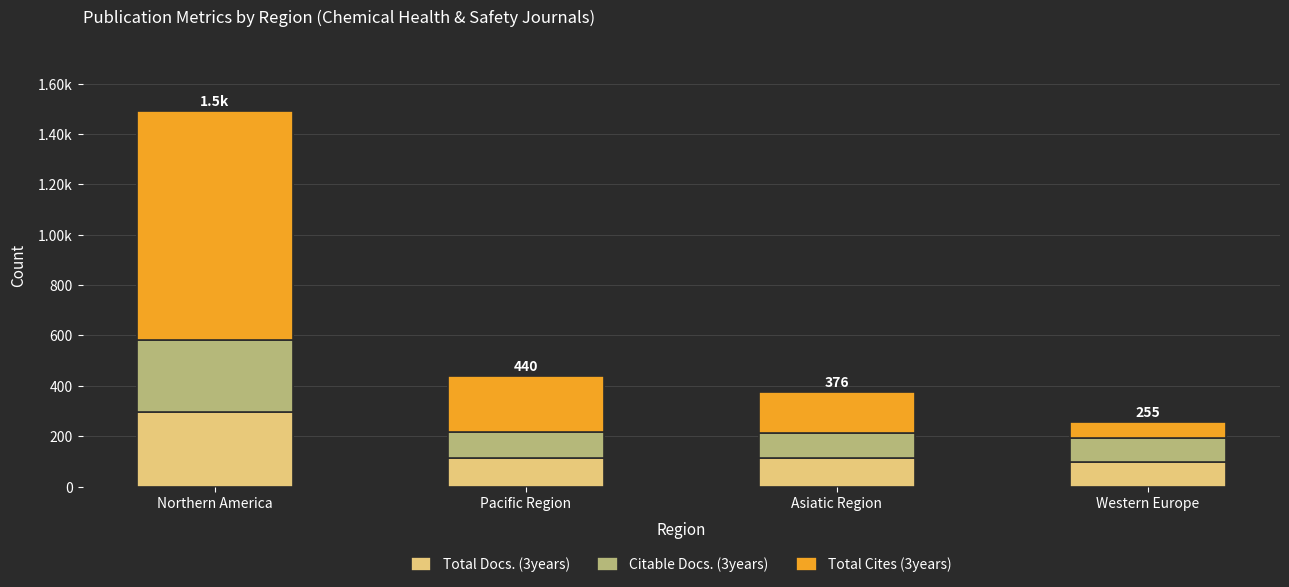

Does the chart contain any negative values?

No